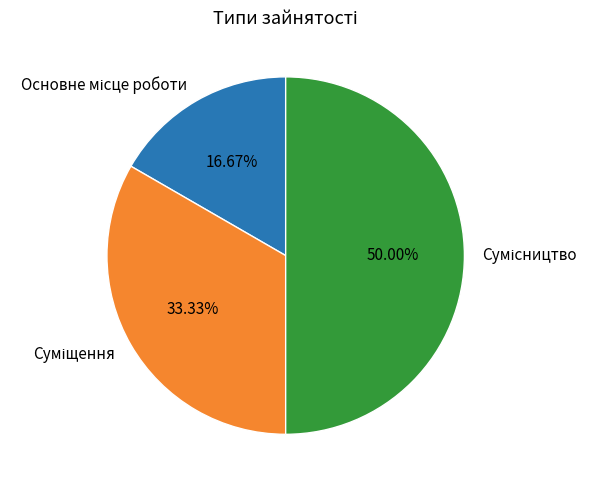

Count the number of slices in the pie.

3